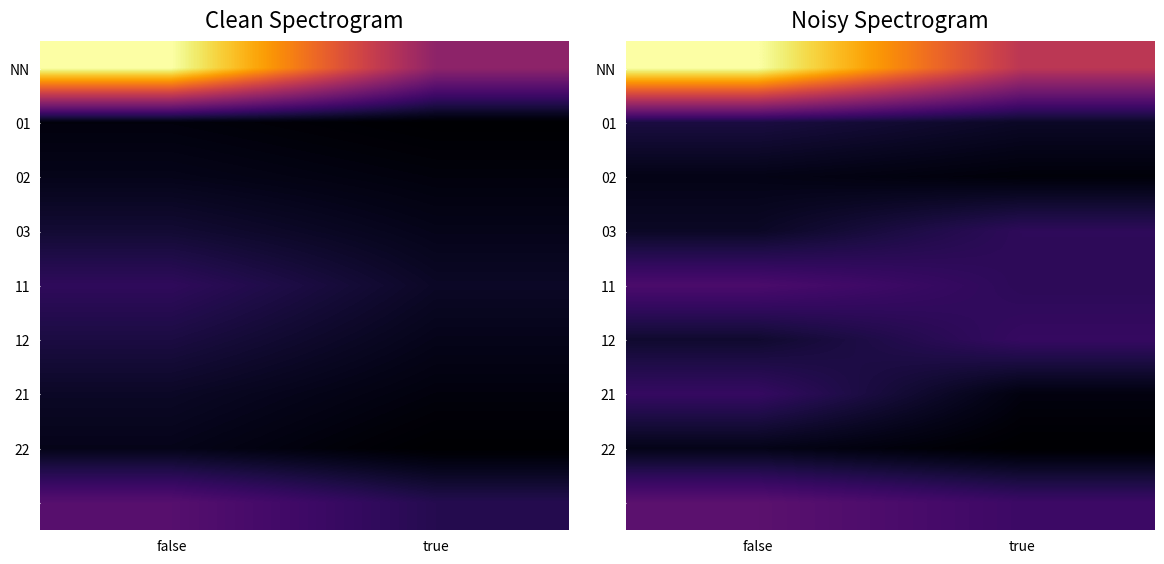

Which has a higher value, false or true?

false